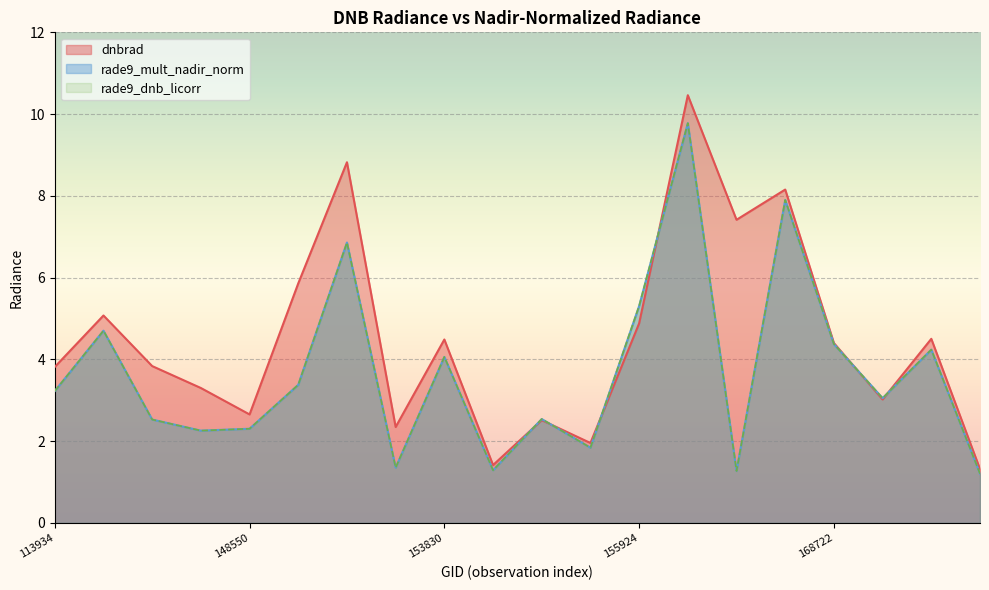

Where is dnbrad nearest to the value 5?

144817